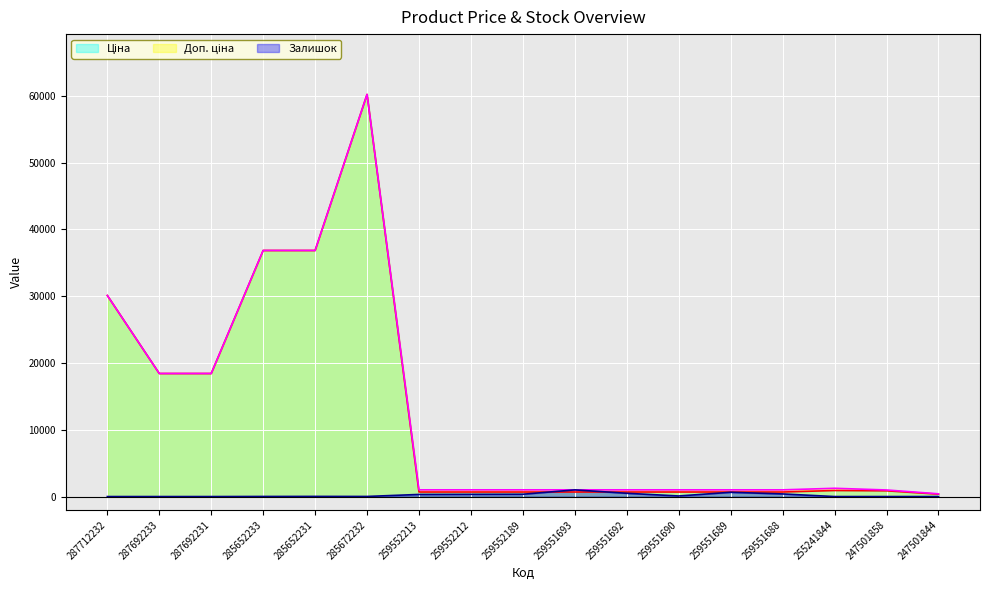

True or false: Доп. ціна and Залишок cross at least once.

False